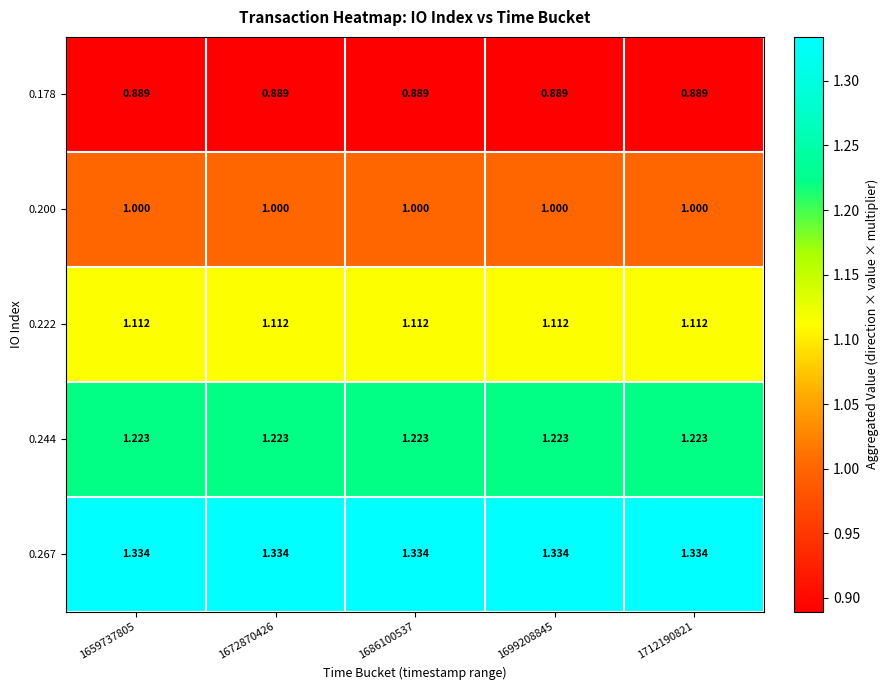

Is the value of 0.200 at 1712190821 greater than the value of 0.222 at 1672870426?

No